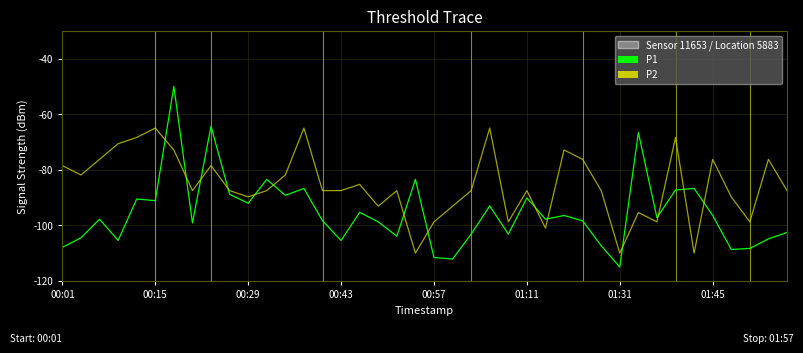

List the series in order of their overall mean, highest first.

P2, P1